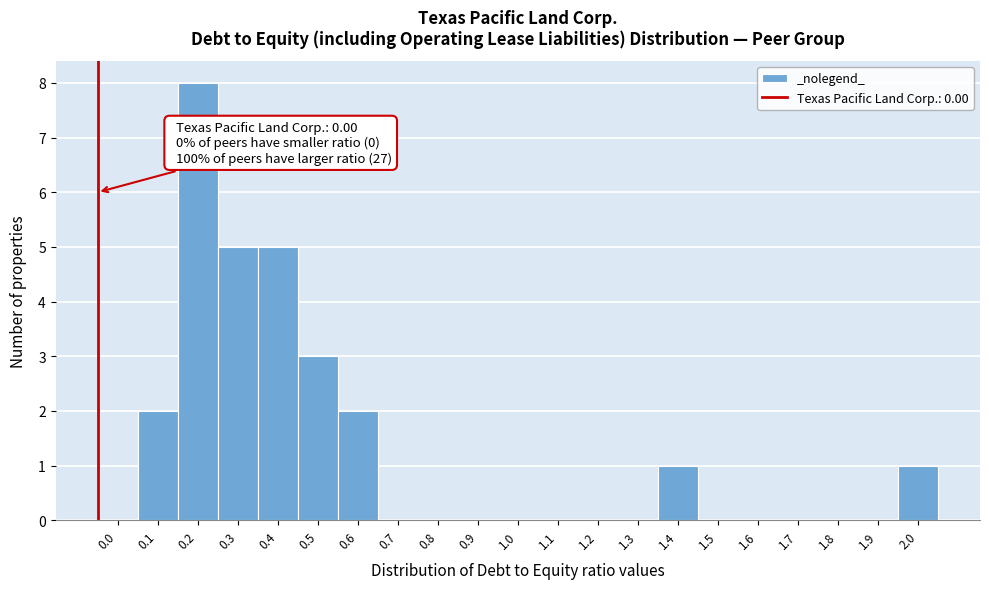

Reading left to right, what are all the values shown in this chart?

0.0=0	0.1=2	0.2=8	0.3=5	0.4=5	0.5=3	0.6=2	0.7=0	0.8=0	0.9=0	1.0=0	1.1=0	1.2=0	1.3=0	1.4=1	1.5=0	1.6=0	1.7=0	1.8=0	1.9=0	2.0=1